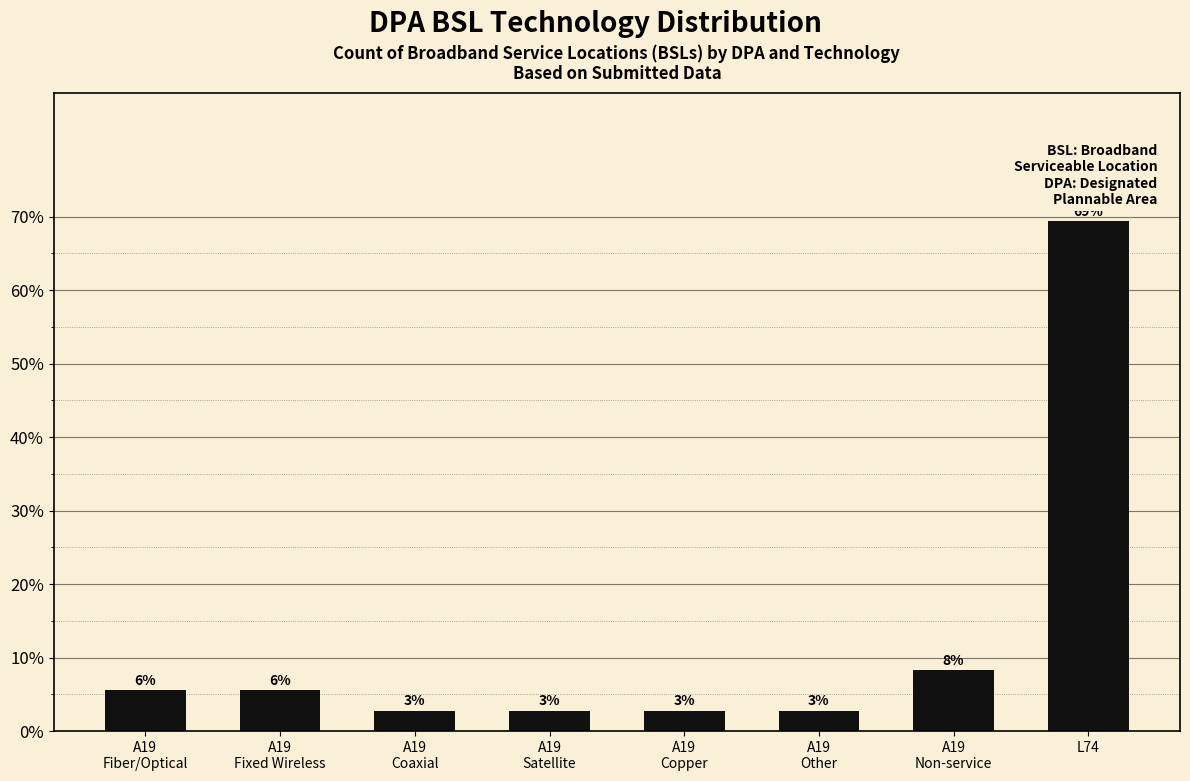

Reading left to right, extract all data points from this chart.

5.6	5.6	2.8	2.8	2.8	2.8	8.3	69.4